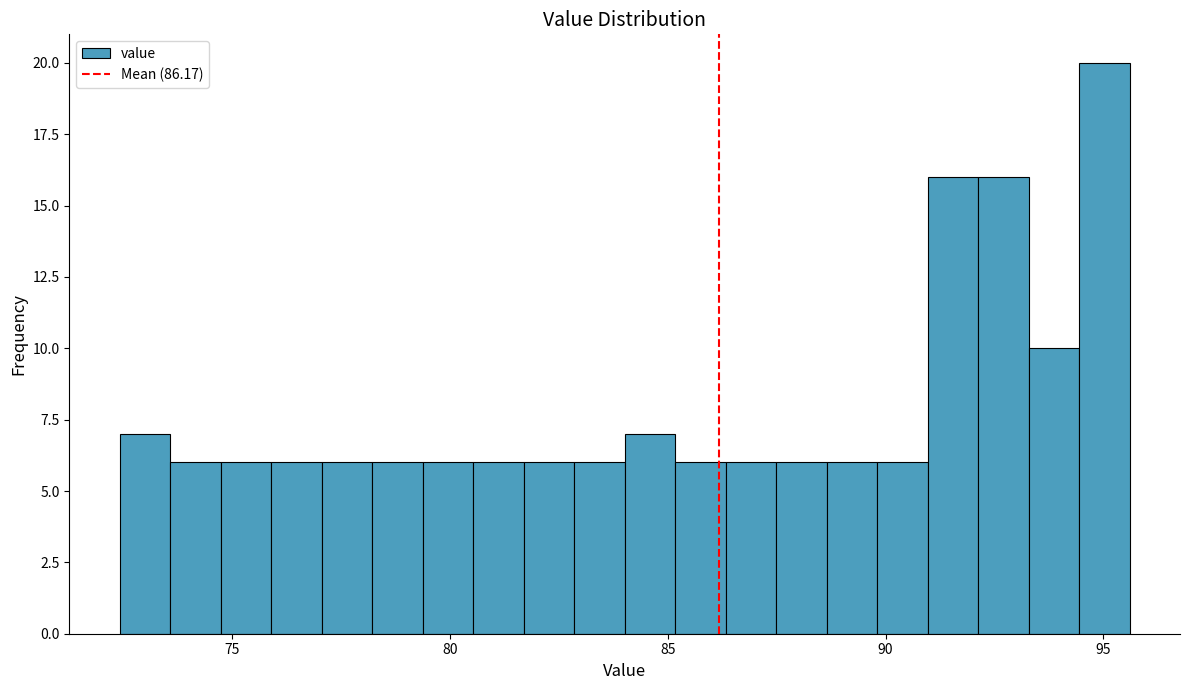

Around what value on the x-axis is the tallest bar? Give the approximate position of its centre, as read against the axis.

95.0